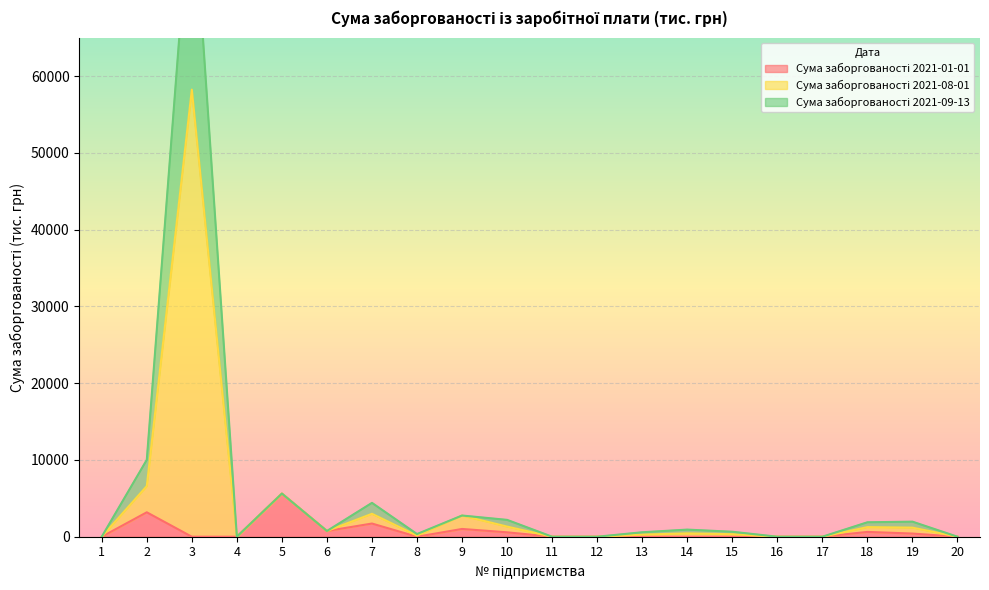

Count the number of categories in the chart.

20